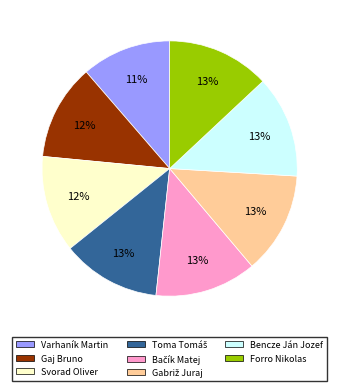

Is it true that Gaj Bruno is 12% of the pie?

True